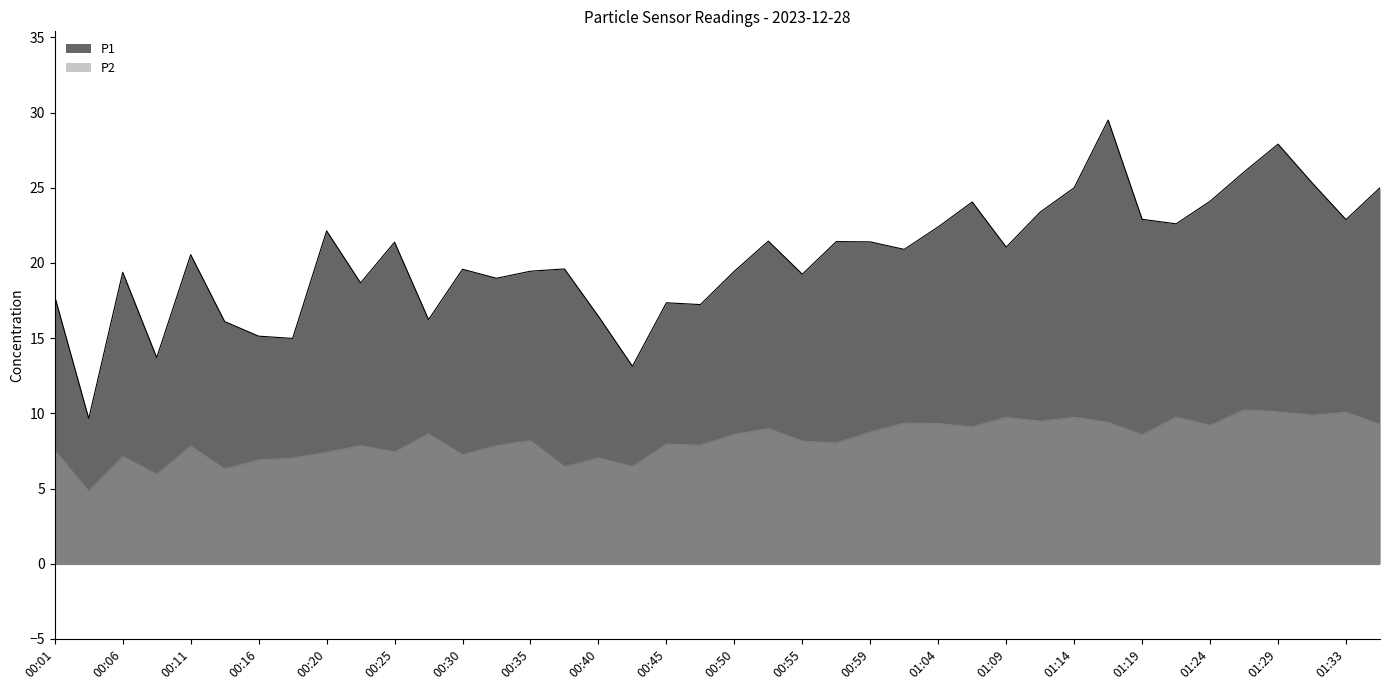

Between 00:28 and 00:20, which is larger?

00:20